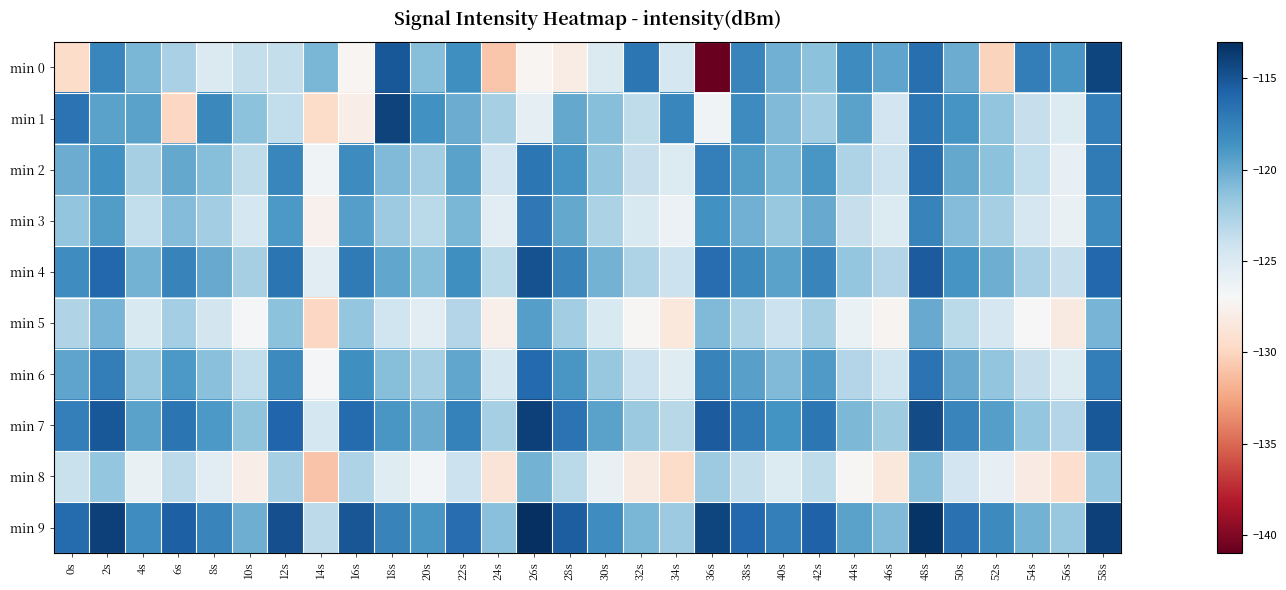

Which series changed the most between 24s and 38s?

min 0